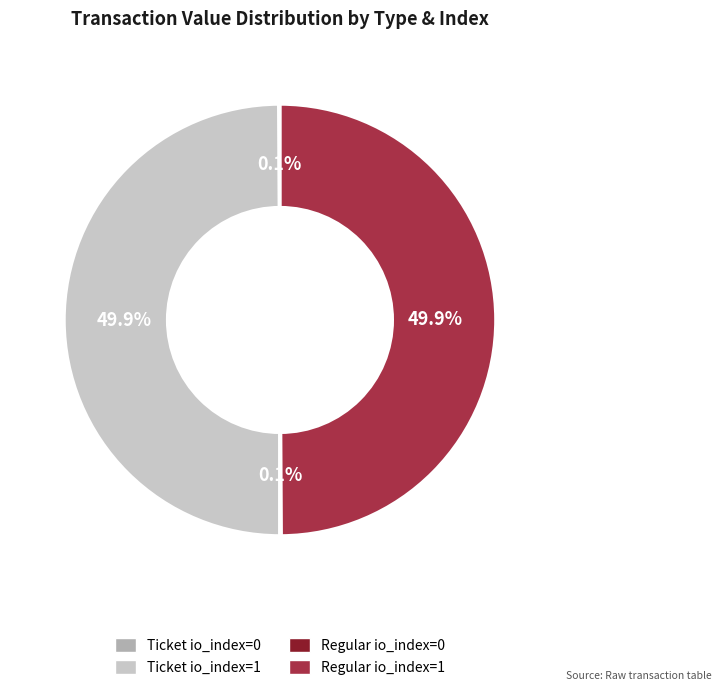

Combined, do Ticket io_index=1 and Regular io_index=1 account for over 50%?

Yes